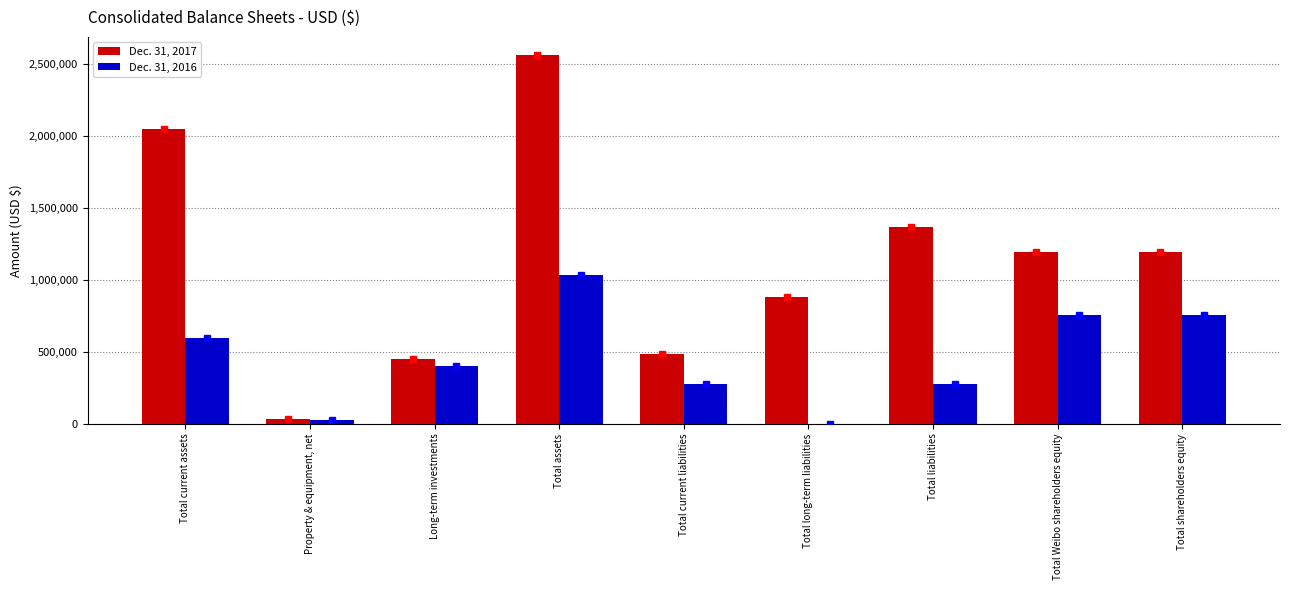

The Dec. 31, 2017 series shows 4592137 at Total assets. True or false?

False